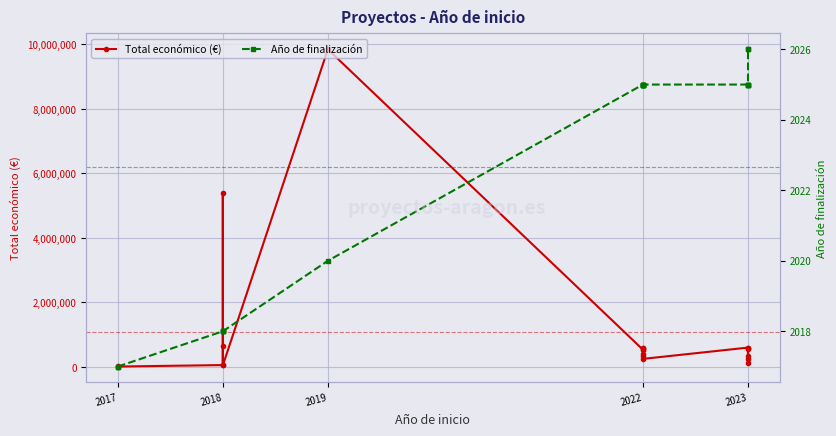

How many lines are shown in the chart?

2